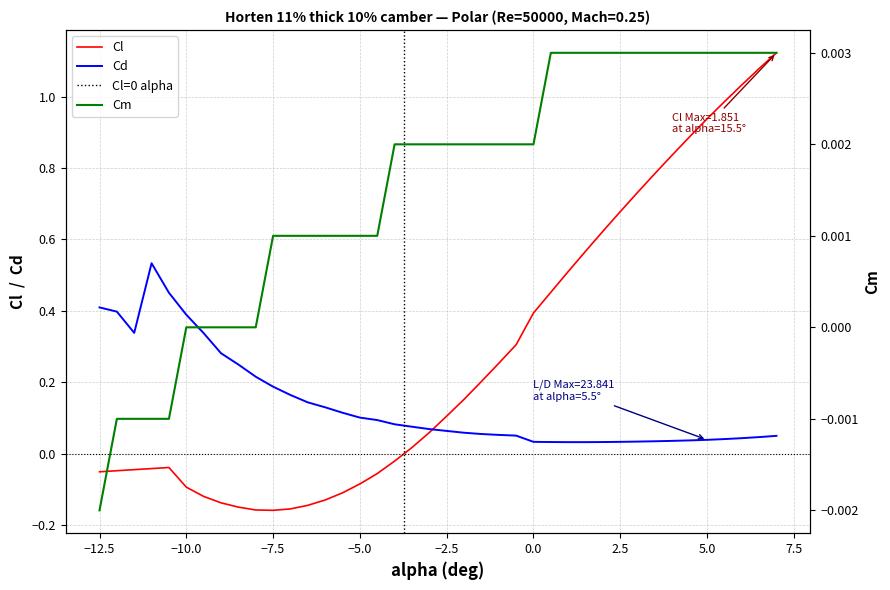

How many data points does each series have?

40